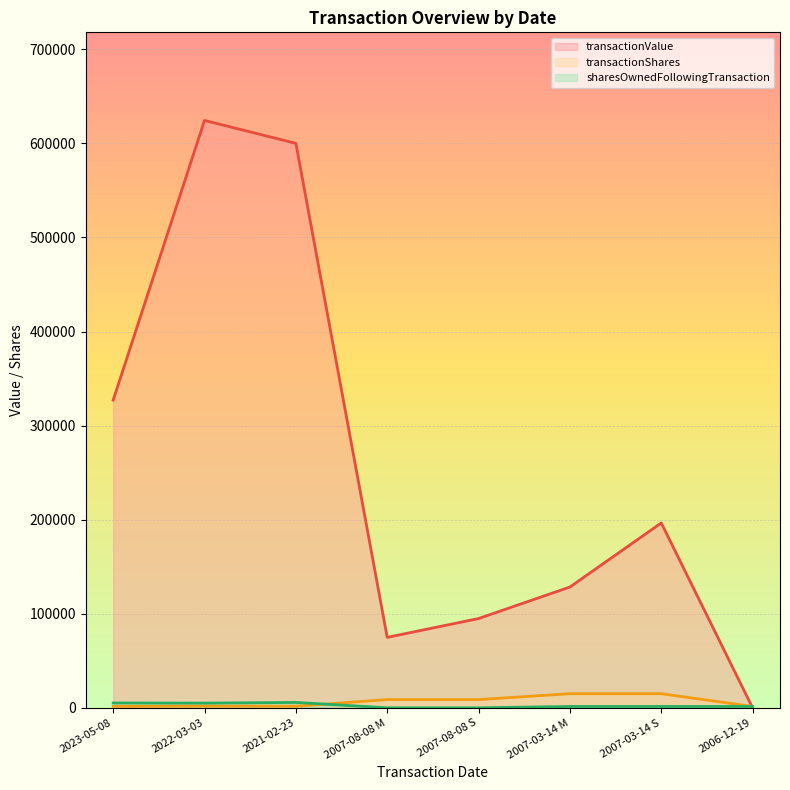

What is the label of the 8th point from the left?

2006-12-19